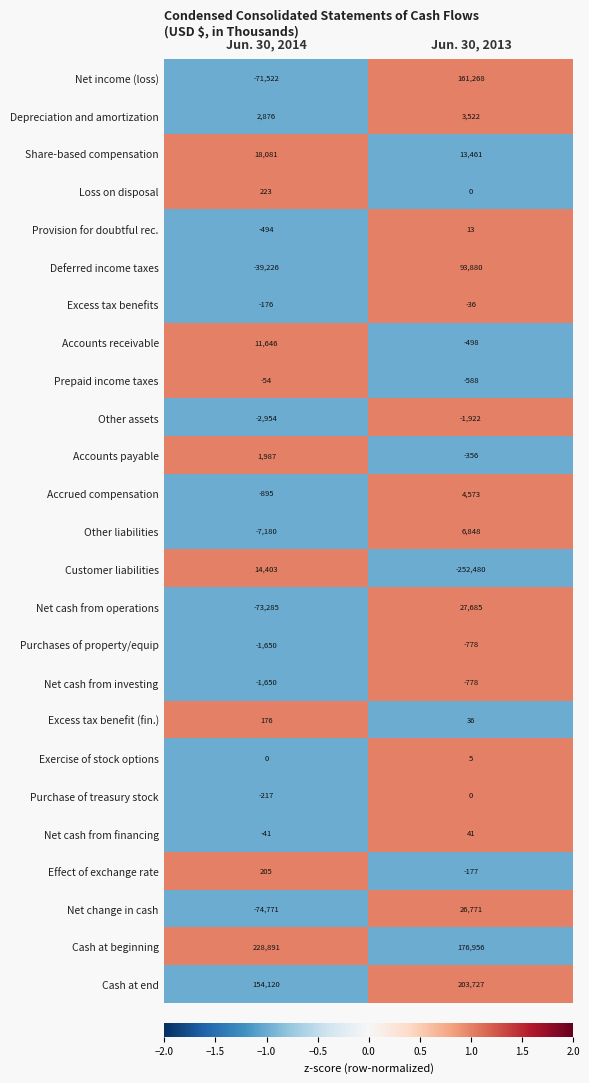

What is the difference between the highest and lowest values at Jun. 30, 2013?

456207